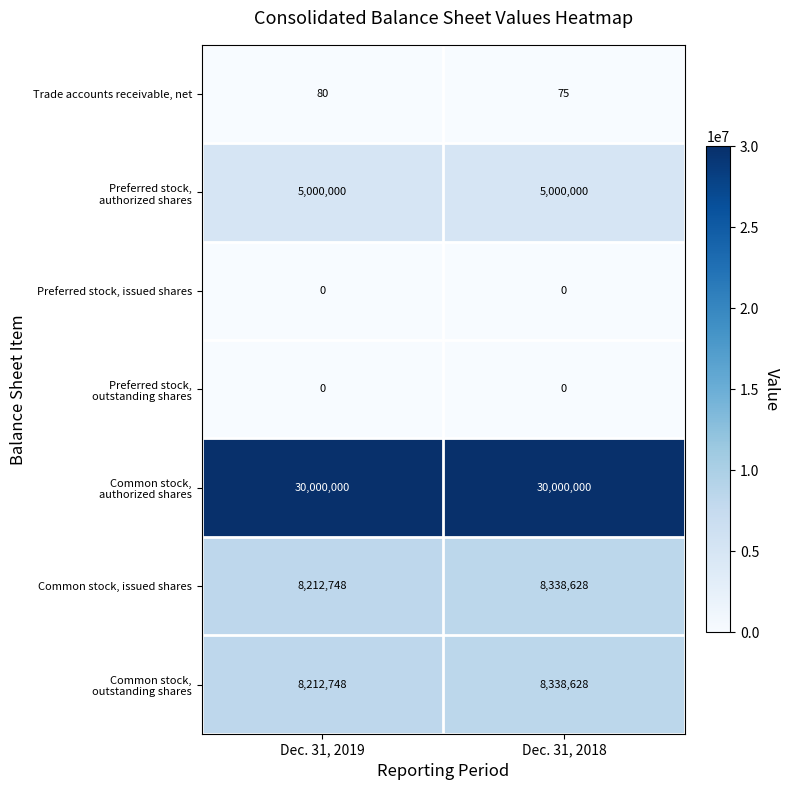

What is the maximum value shown in the chart?

30000000